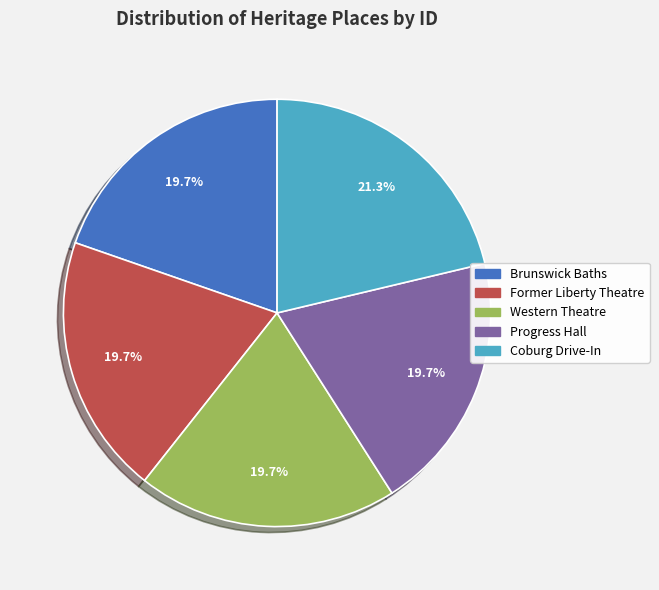

Does any single category account for the majority?

No